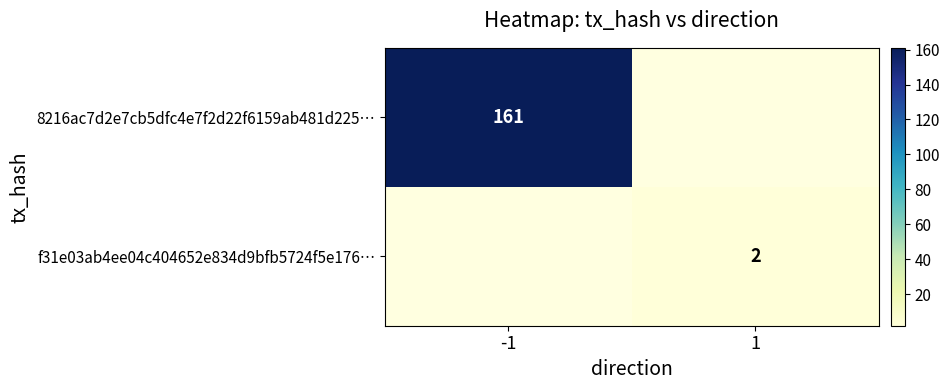

At which category does the chart reach its peak across all series?

-1